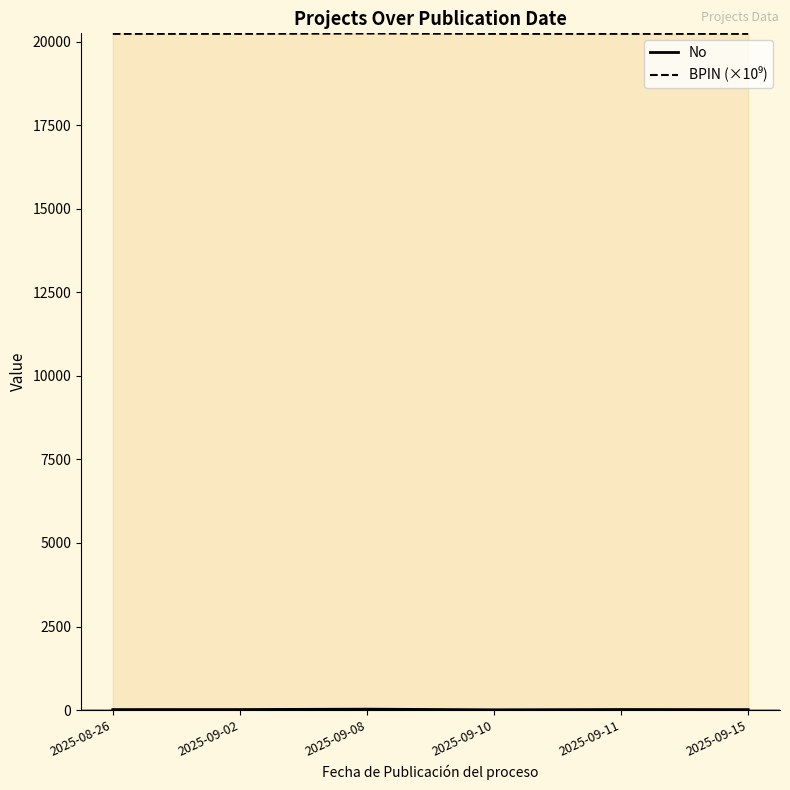

True or false: No has a value of 4.1 at 2025-09-11.

False